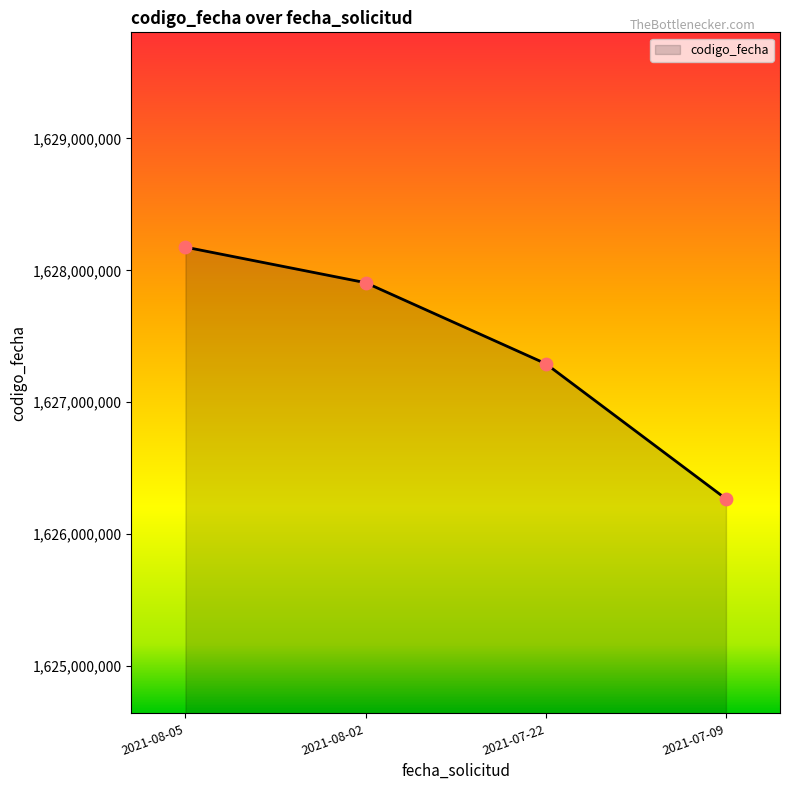

Which has a higher value, 2021-07-09 or 2021-08-02?

2021-08-02